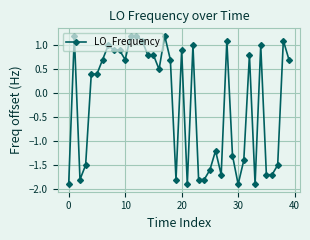

What is the difference between the maximum and second lowest values?

3.1